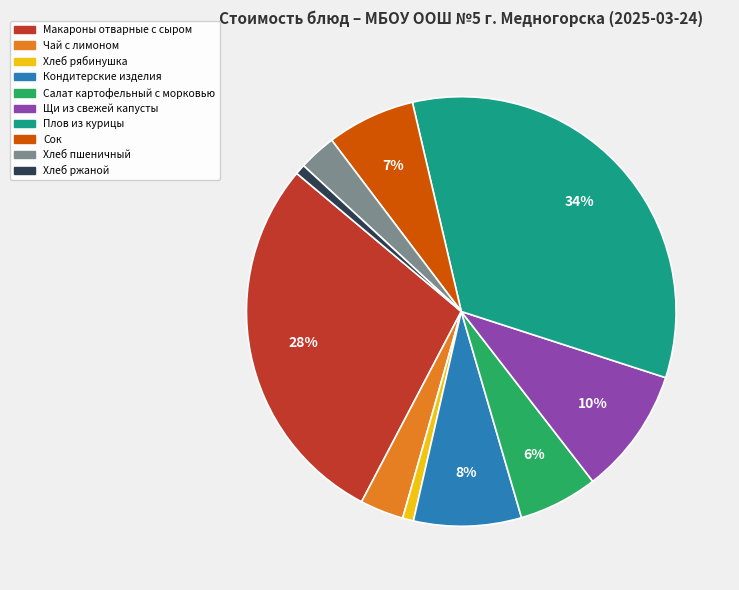

To the nearest percent, what is the difference between the largest and smallest slice percentages?

33%